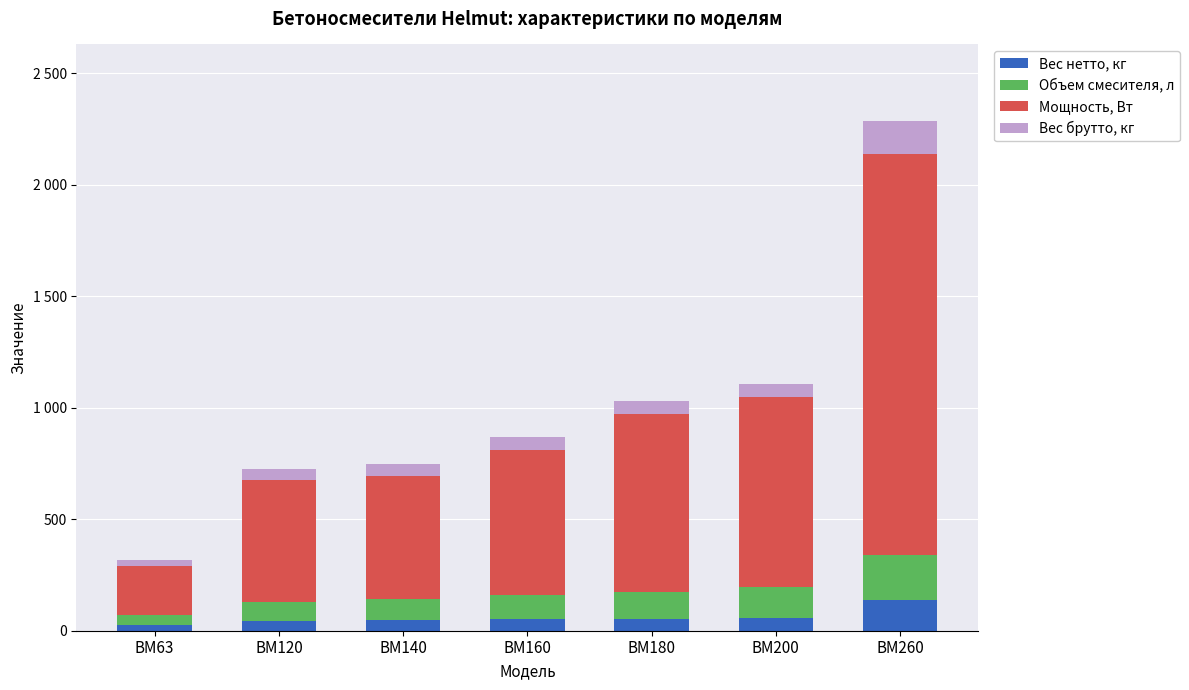

What are all the series names shown in the legend?

Вес нетто, кг, Объем смесителя, л, Мощность, Вт, Вес брутто, кг